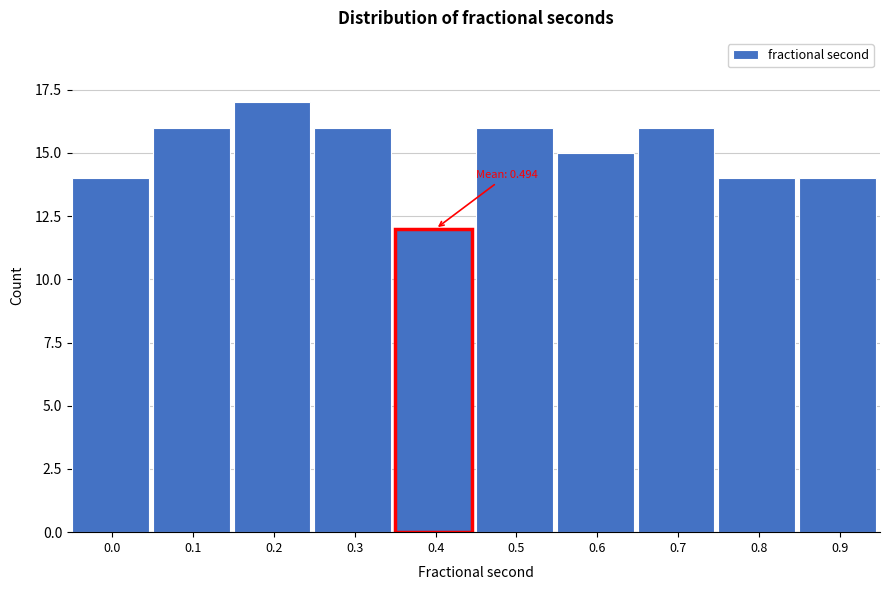

Reading left to right, list all the values displayed in this chart.

14	16	17	16	12	16	15	16	14	14